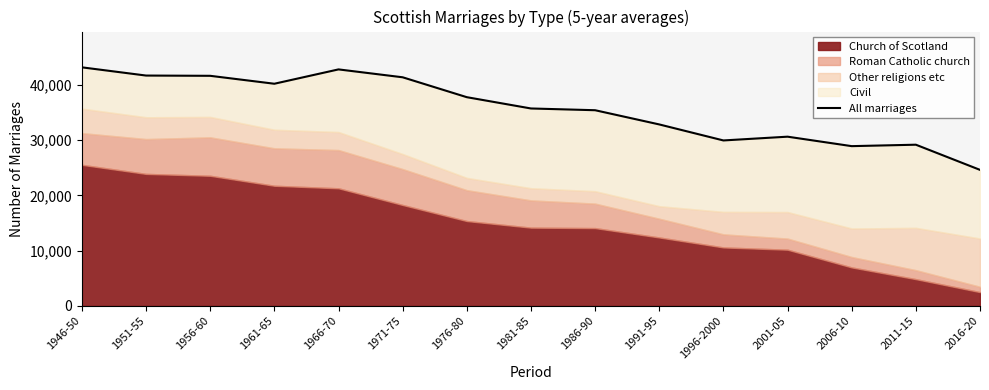

Reading left to right, extract all data points from this chart.

1946-50=43206.0	1951-55=41718.0	1956-60=41671.0	1961-65=40235.0	1966-70=42832.0	1971-75=41404.0	1976-80=37801.0	1981-85=35756.0	1986-90=35440.0	1991-95=32866.0	1996-2000=29966.0	2001-05=30647.8	2006-10=28934.2	2011-15=29195.0	2016-20=24637.0